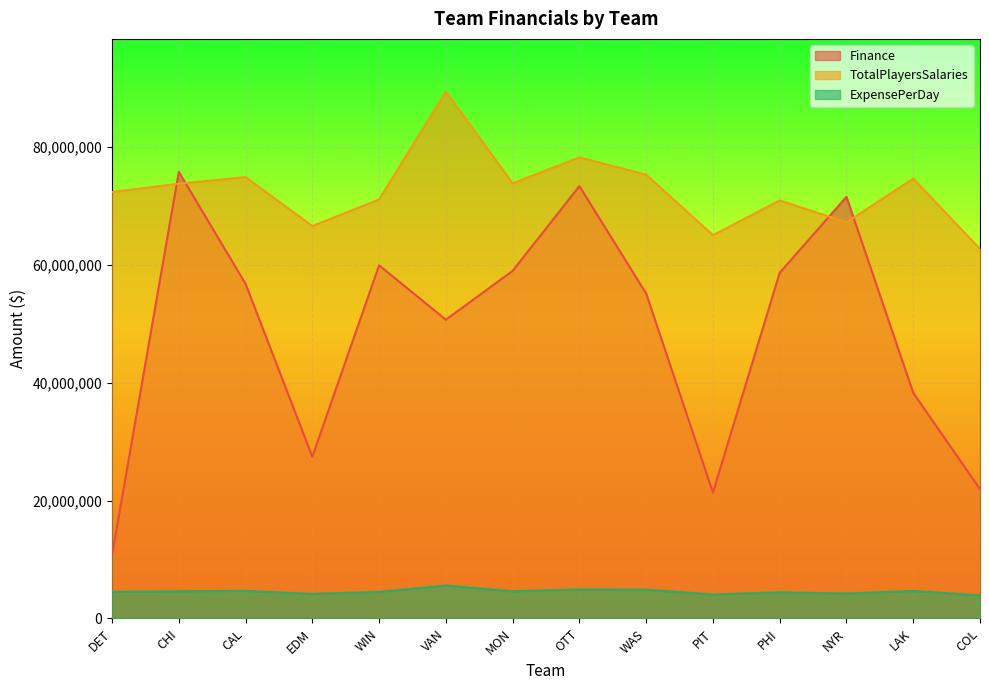

Does the chart display data point markers on the line(s)?

No